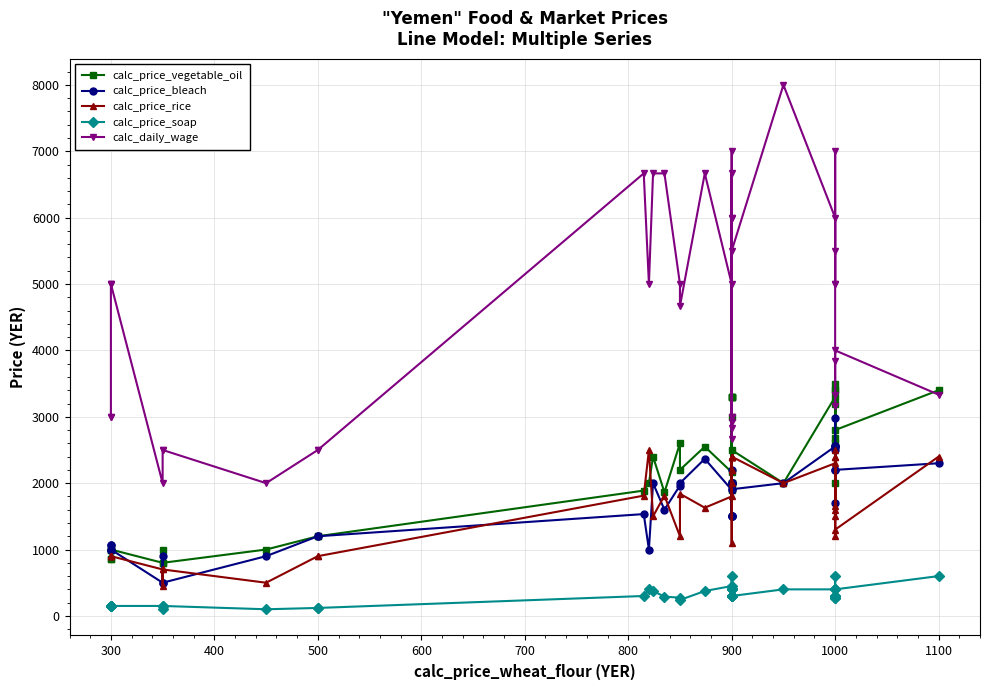

Count the number of categories in the chart.

40